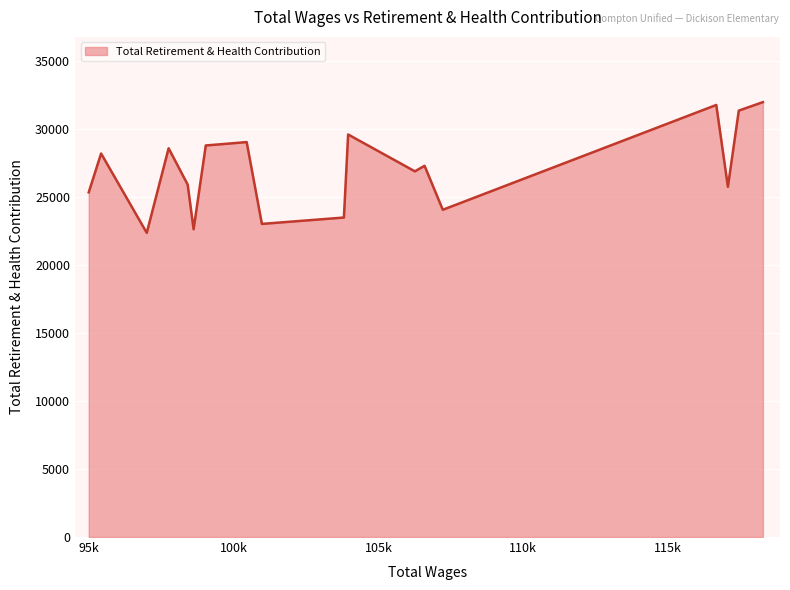

What is the difference between the maximum and minimum values?

9608